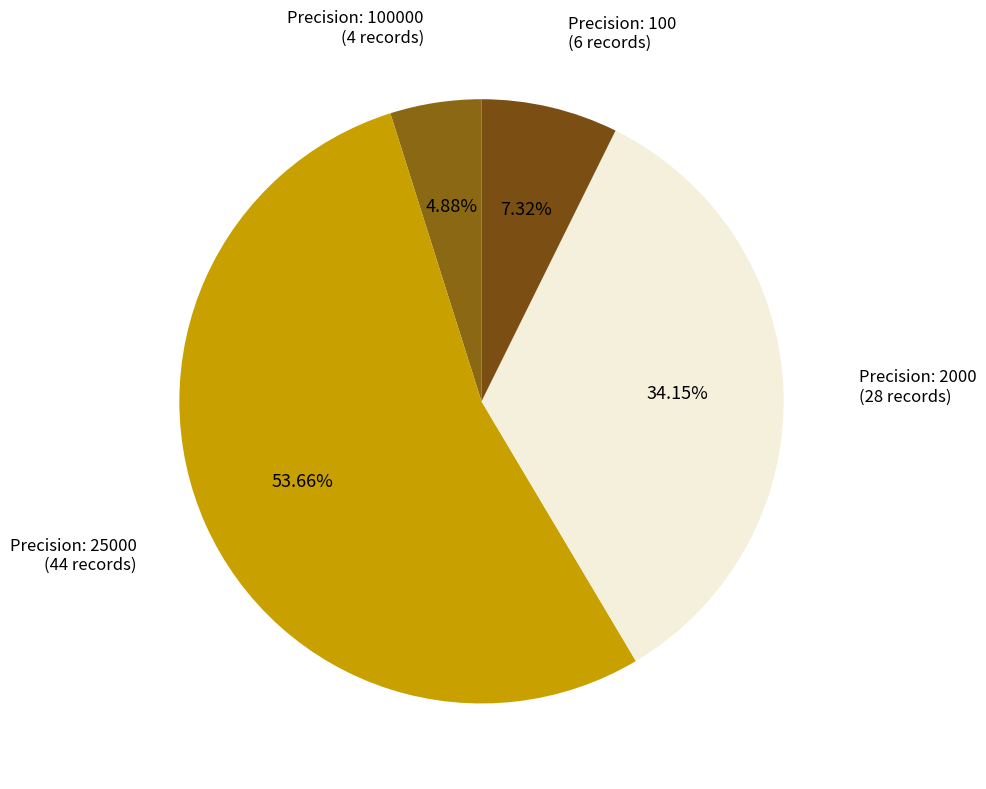

Count the number of slices in the pie.

4